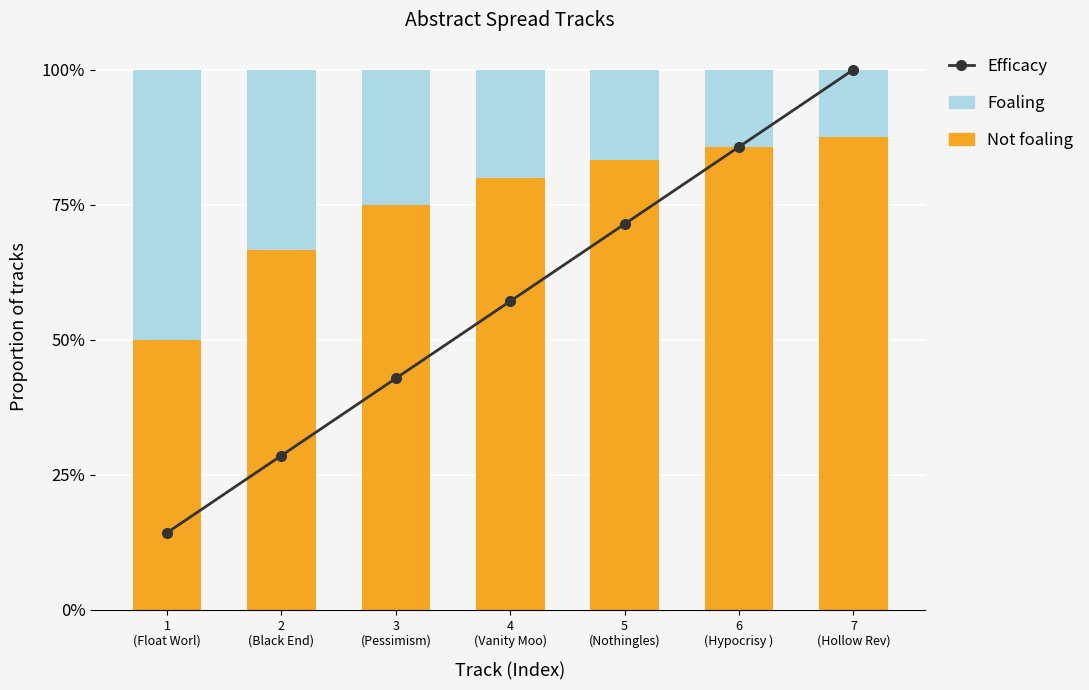

Which has a higher value, 3
(Pessimism) or 1
(Float Worl)?

3
(Pessimism)